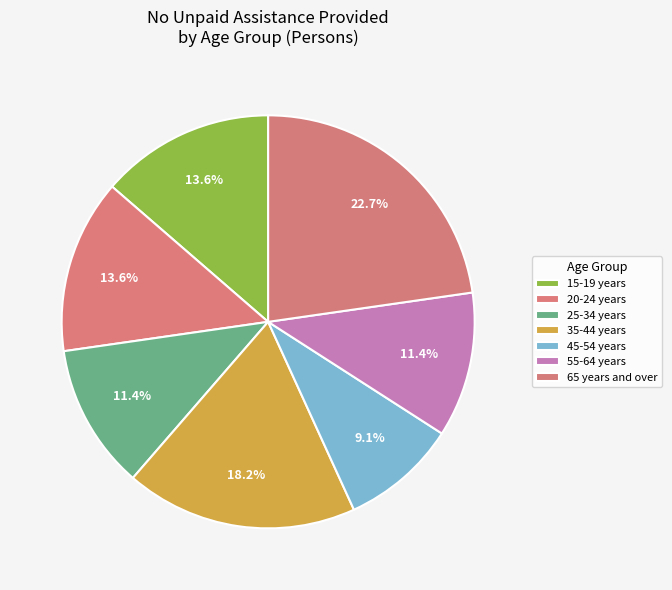

How many slices are in this pie chart?

7